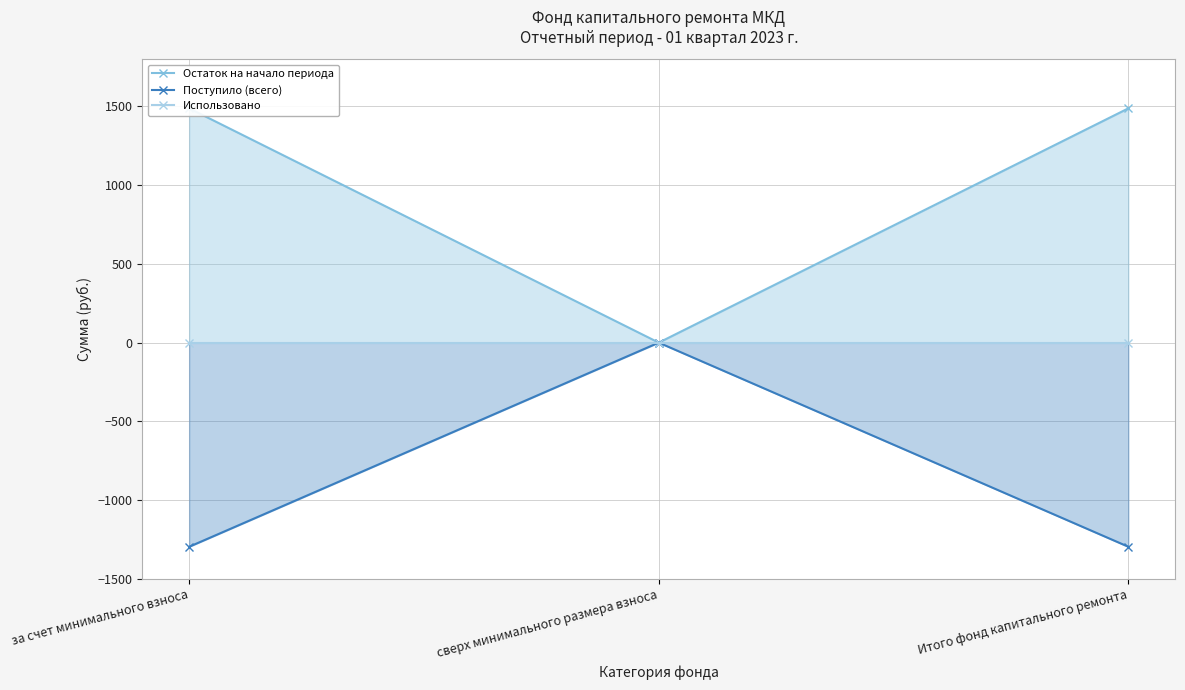

Which series has the largest range (max minus min)?

Остаток на начало периода